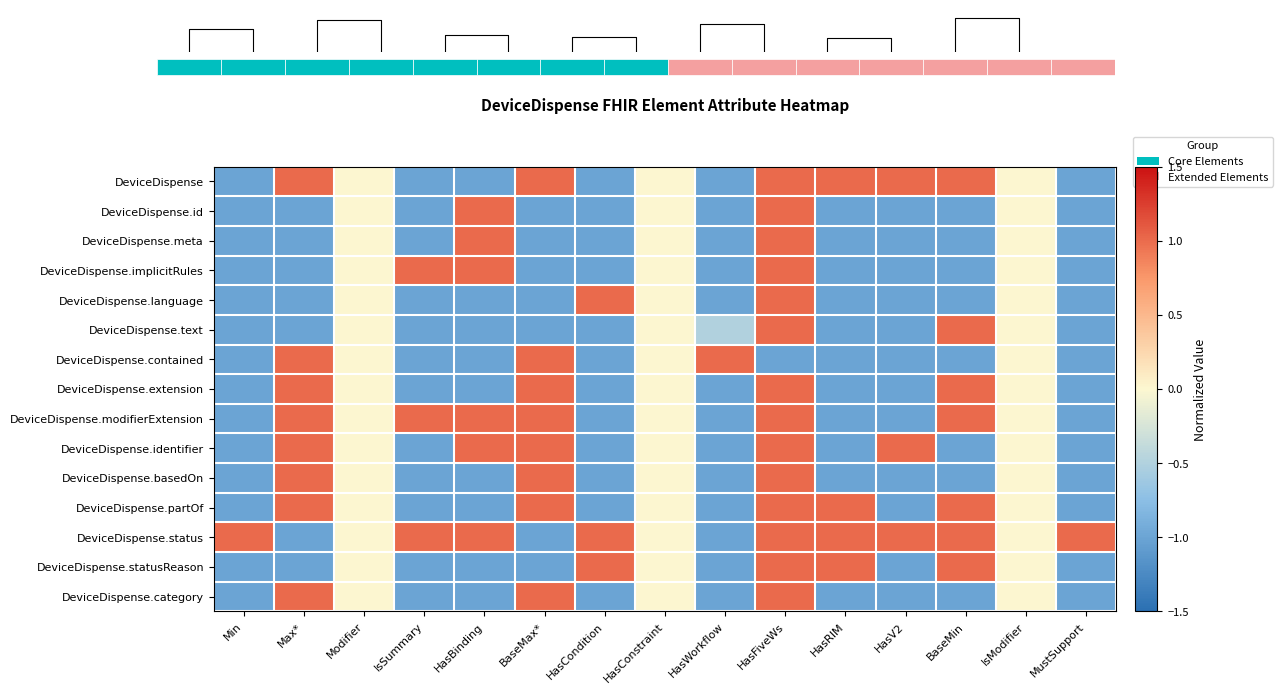

Which series changed the most between Max* and HasBinding?

DeviceDispense